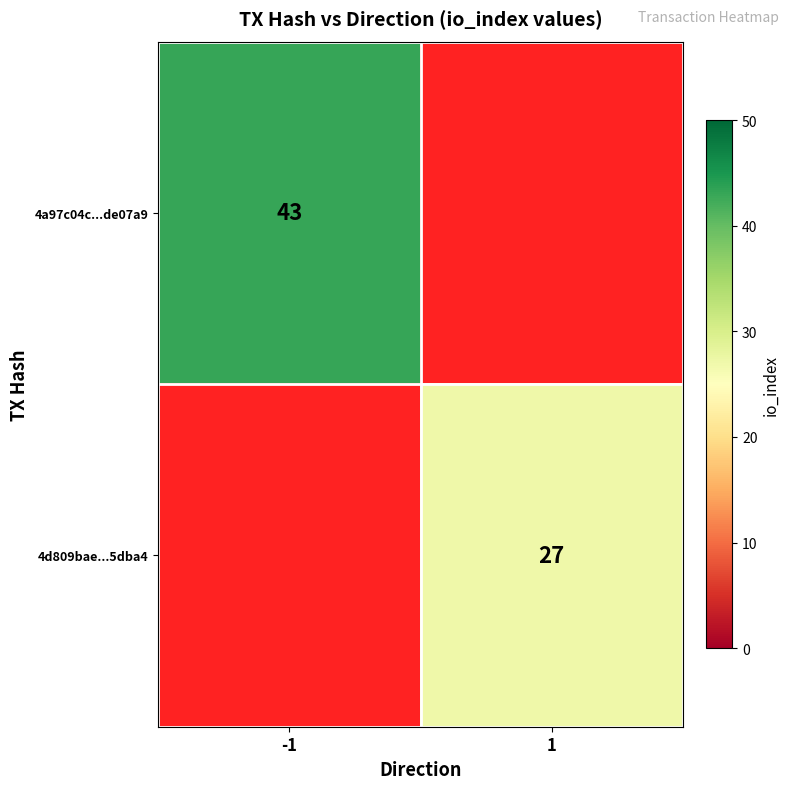

How many distinct data groups are displayed?

2